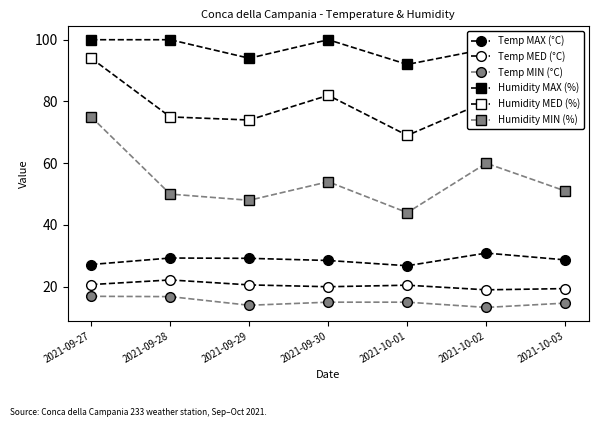

Which has a higher value, 2021-10-03 or 2021-09-28?

2021-09-28